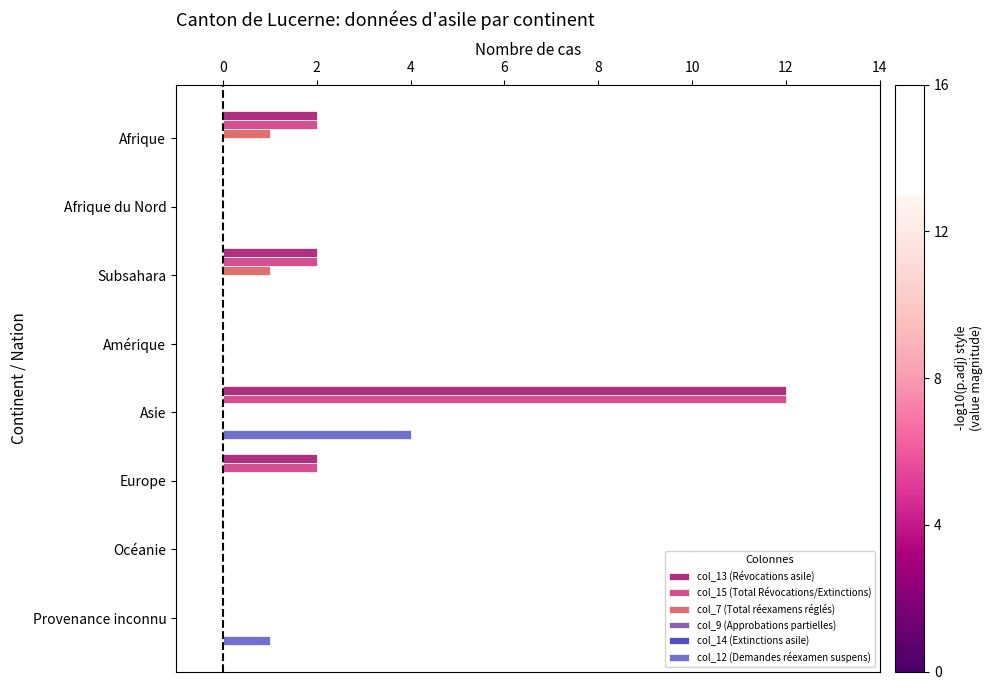

What are all the series names shown in the legend?

col_13 (Révocations asile), col_15 (Total Révocations/Extinctions), col_7 (Total réexamens réglés), col_9 (Approbations partielles), col_14 (Extinctions asile), col_12 (Demandes réexamen suspens)